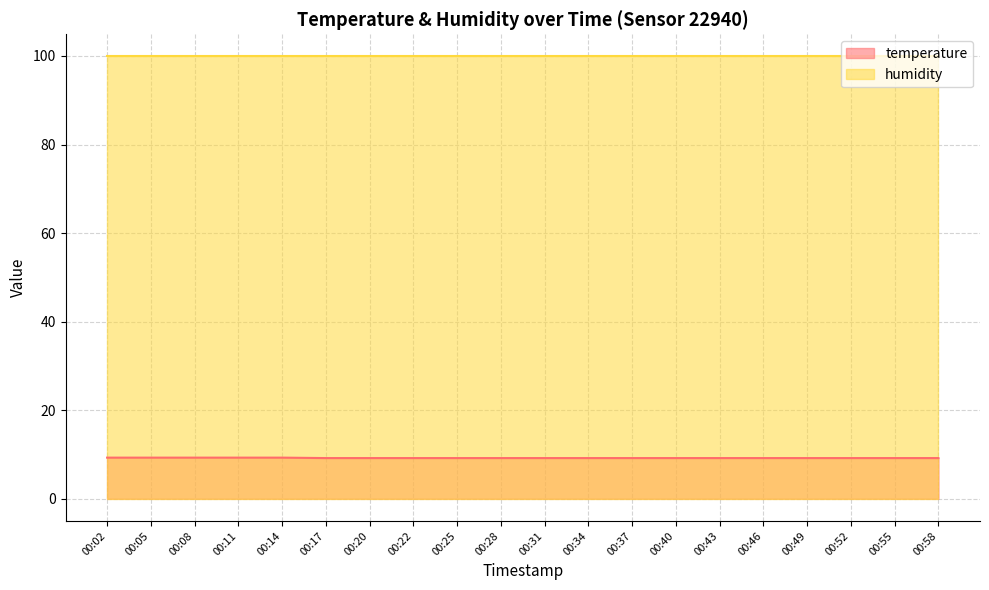

What is the difference between the maximum and minimum values?

0.1